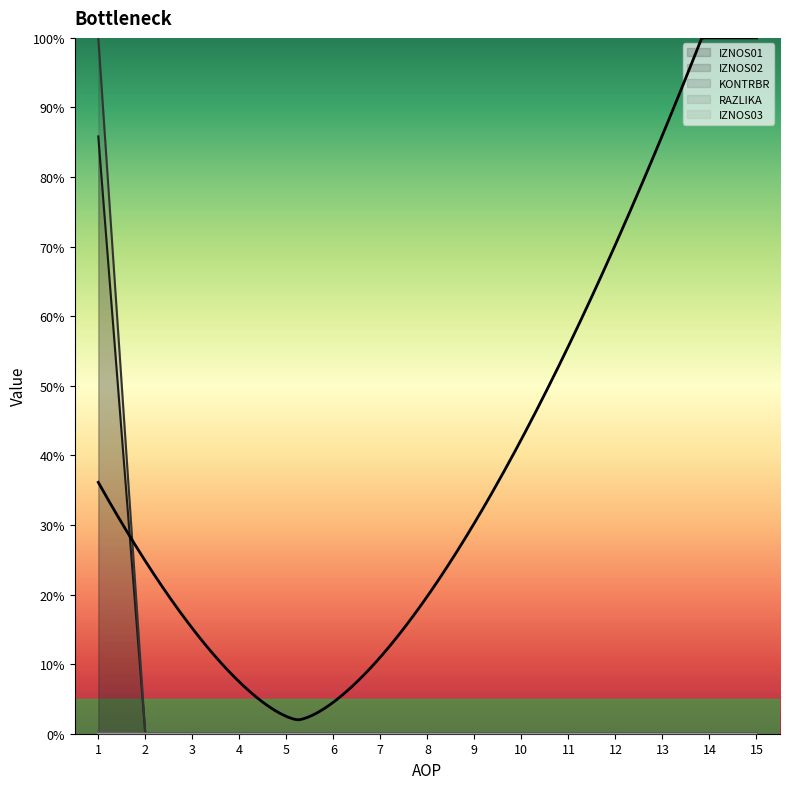

The IZNOS01 series shows -43.7 at 2. True or false?

False